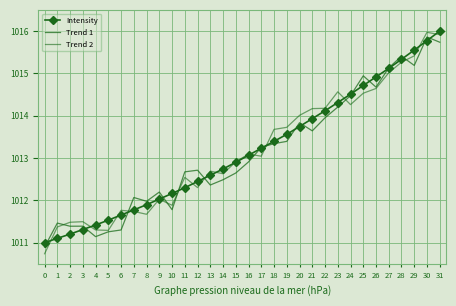

How many series are shown in this chart?

3